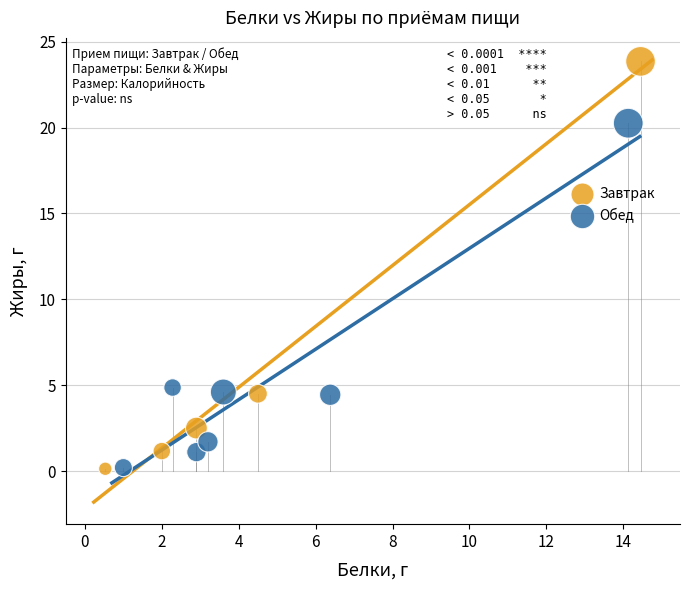

Which series has the largest Y range (max minus min)?

Завтрак